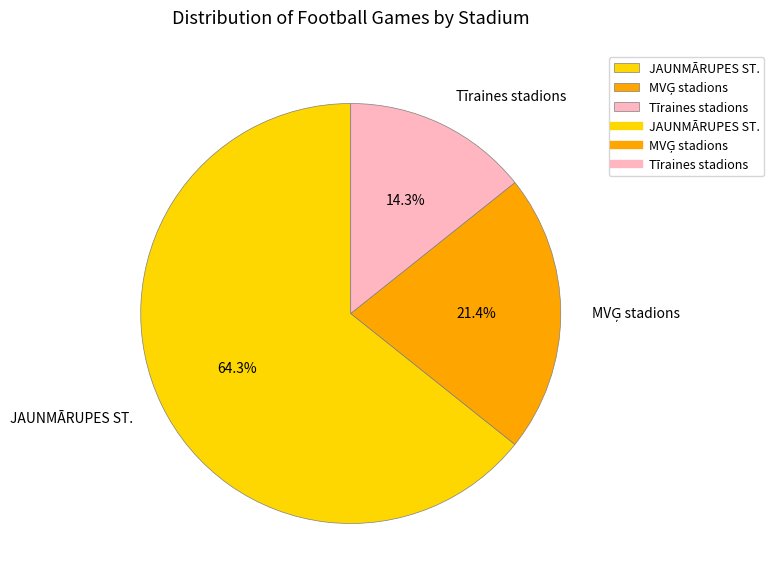

How many slices are in this pie chart?

3